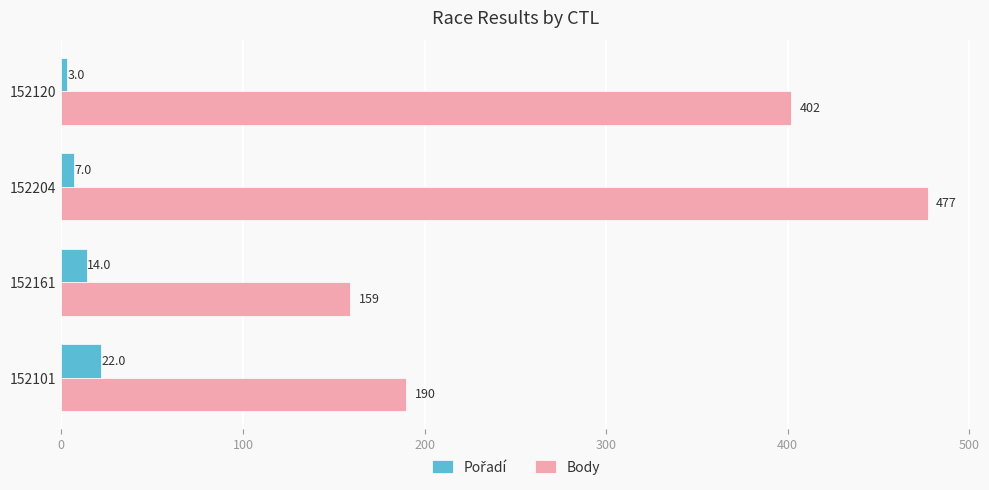

What is the smallest value displayed?

3